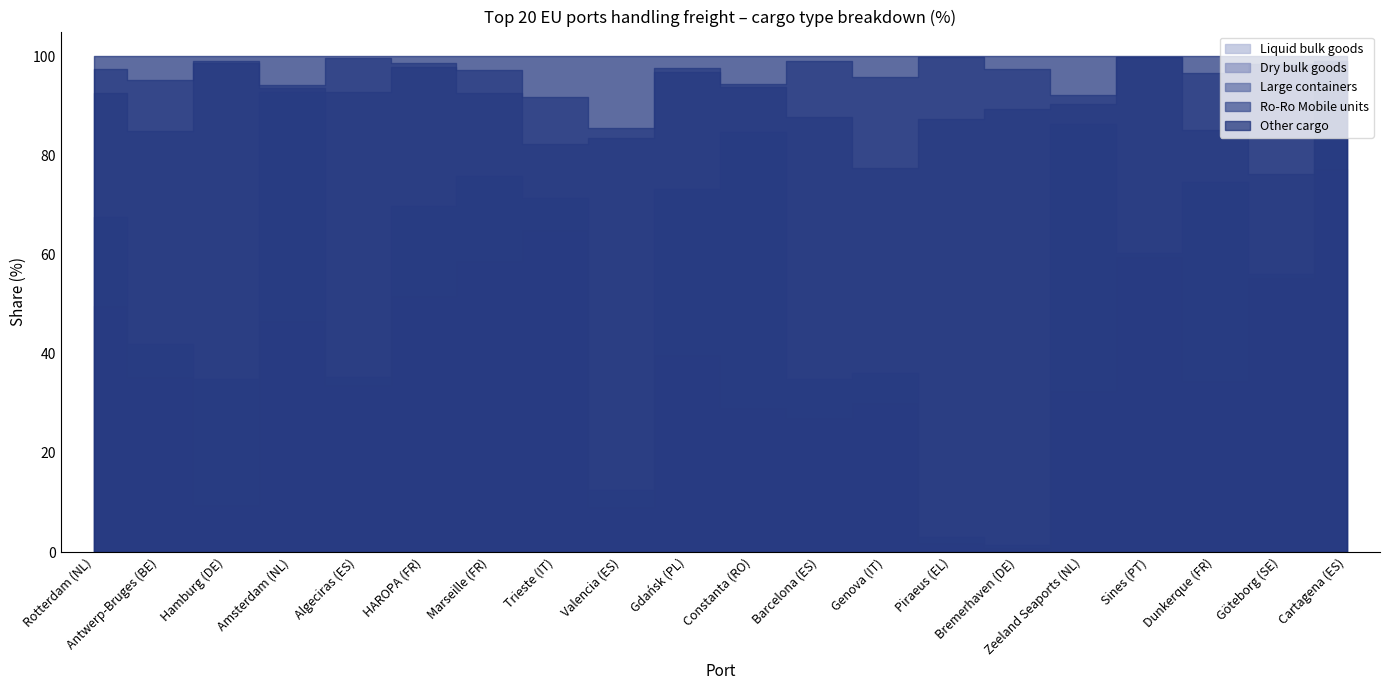

What are all the series names shown in the legend?

Liquid bulk goods, Dry bulk goods, Large containers, Ro-Ro Mobile units, Other cargo